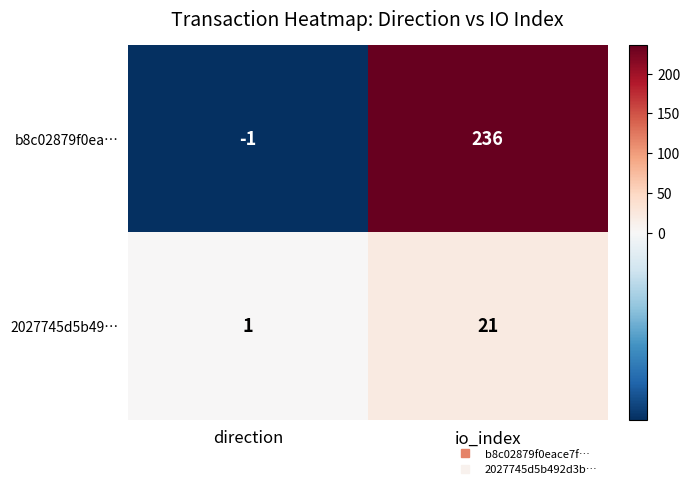

What is the sum of the 2027745d5b49… values at io_index and direction?

22